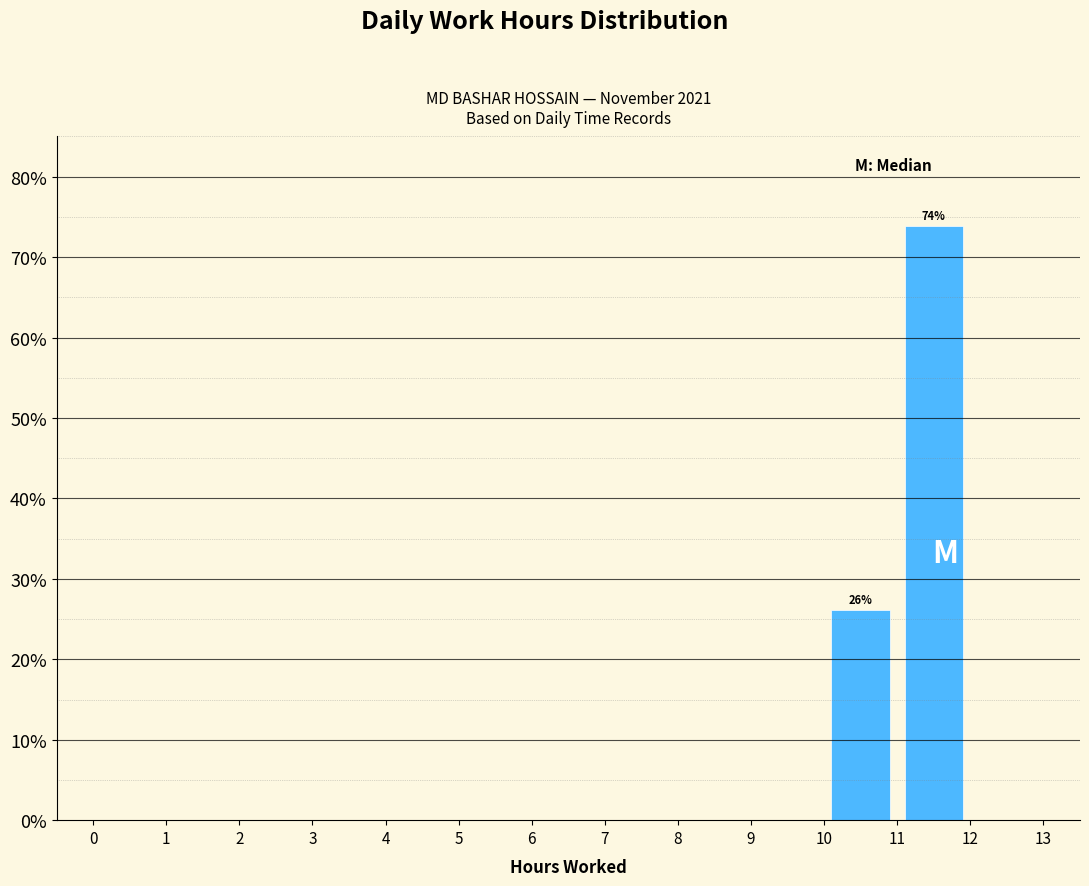

Over which range of the x-axis is the bar tallest?

11 to 12